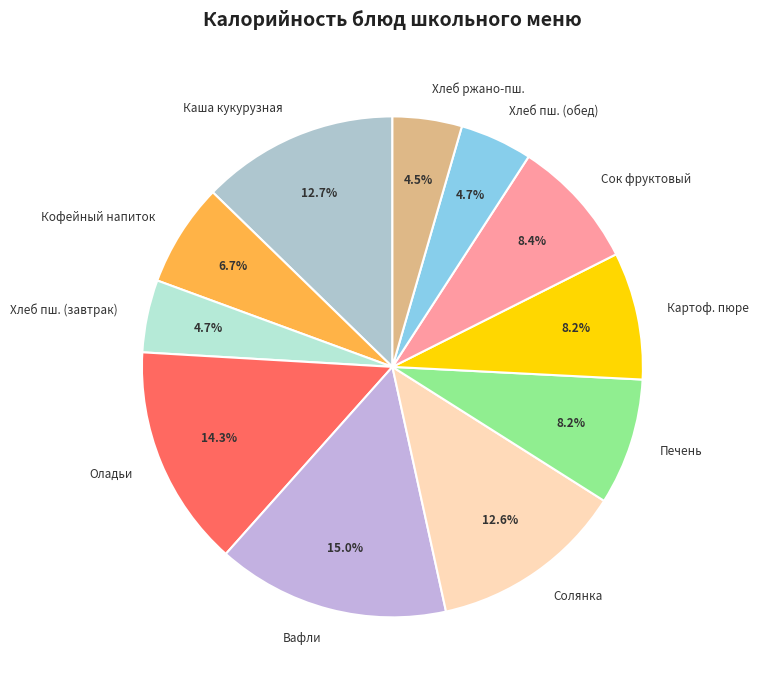

Does Оладьи account for over 50% of the chart?

No